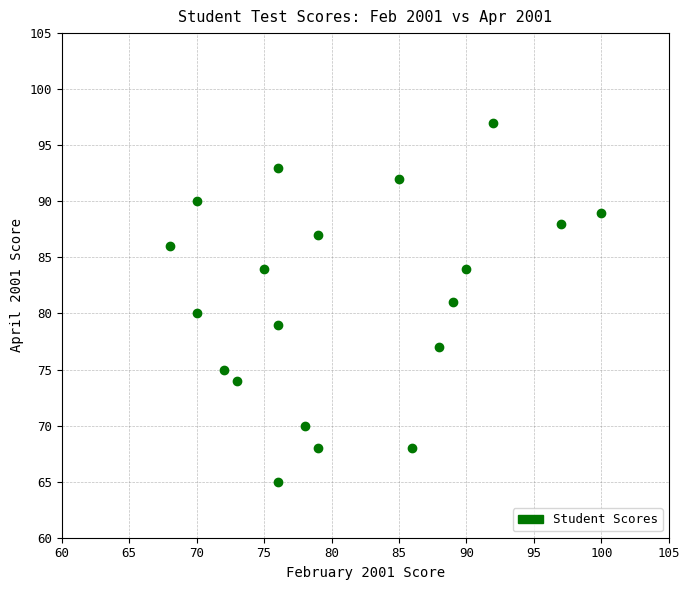

What is the range of X values (max minus min)?

32